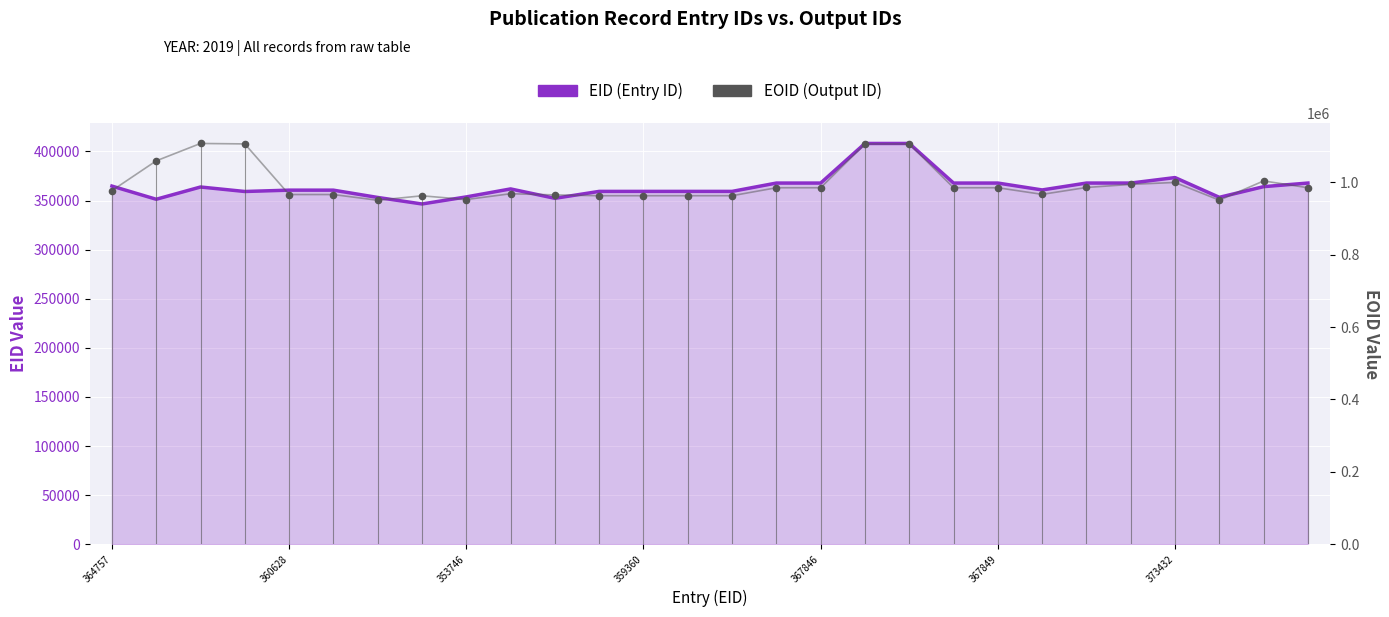

At which category is the sum across all series the highest?

18